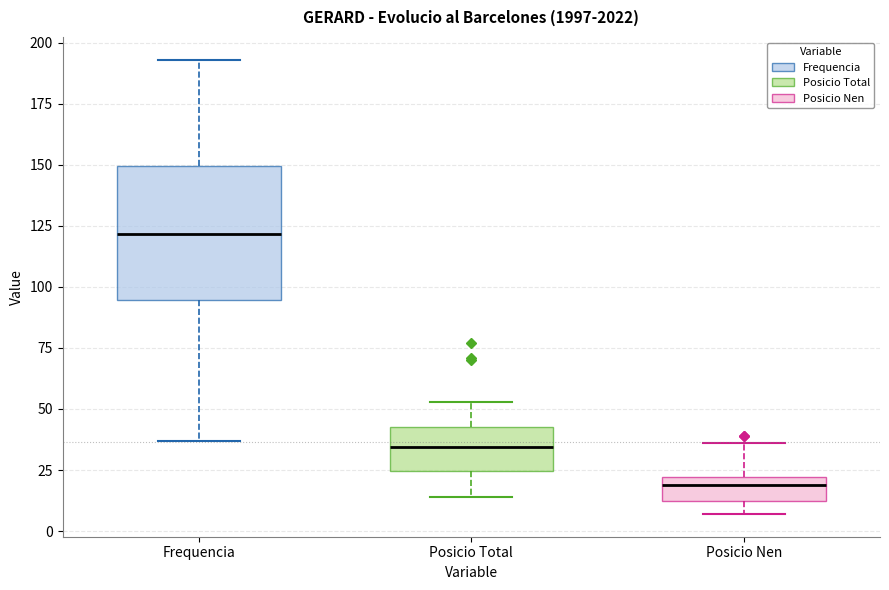

Where does the upper whisker of the box for Frequencia end on the y-axis? The values are not printed on the chart, so give them approximately, as read against the axis.

195